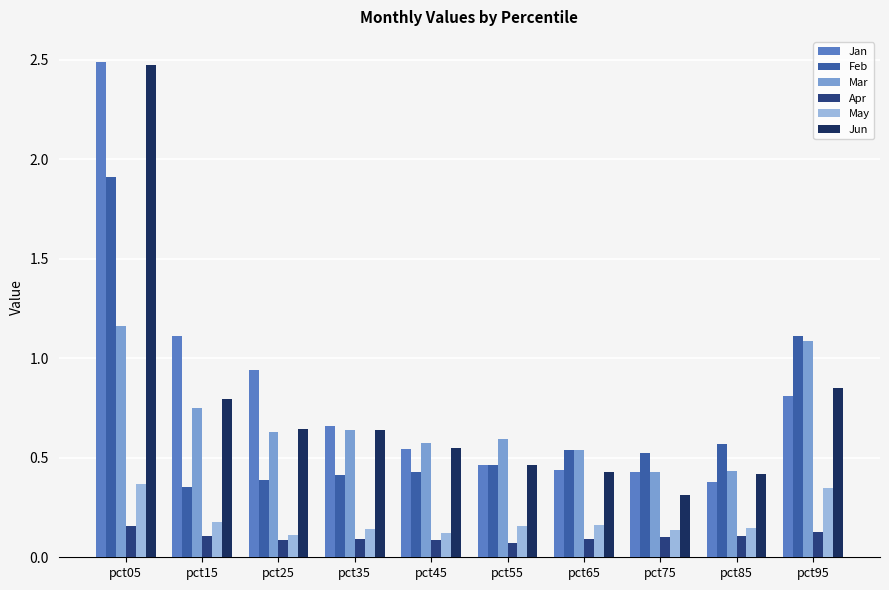

Does the chart contain any negative values?

No